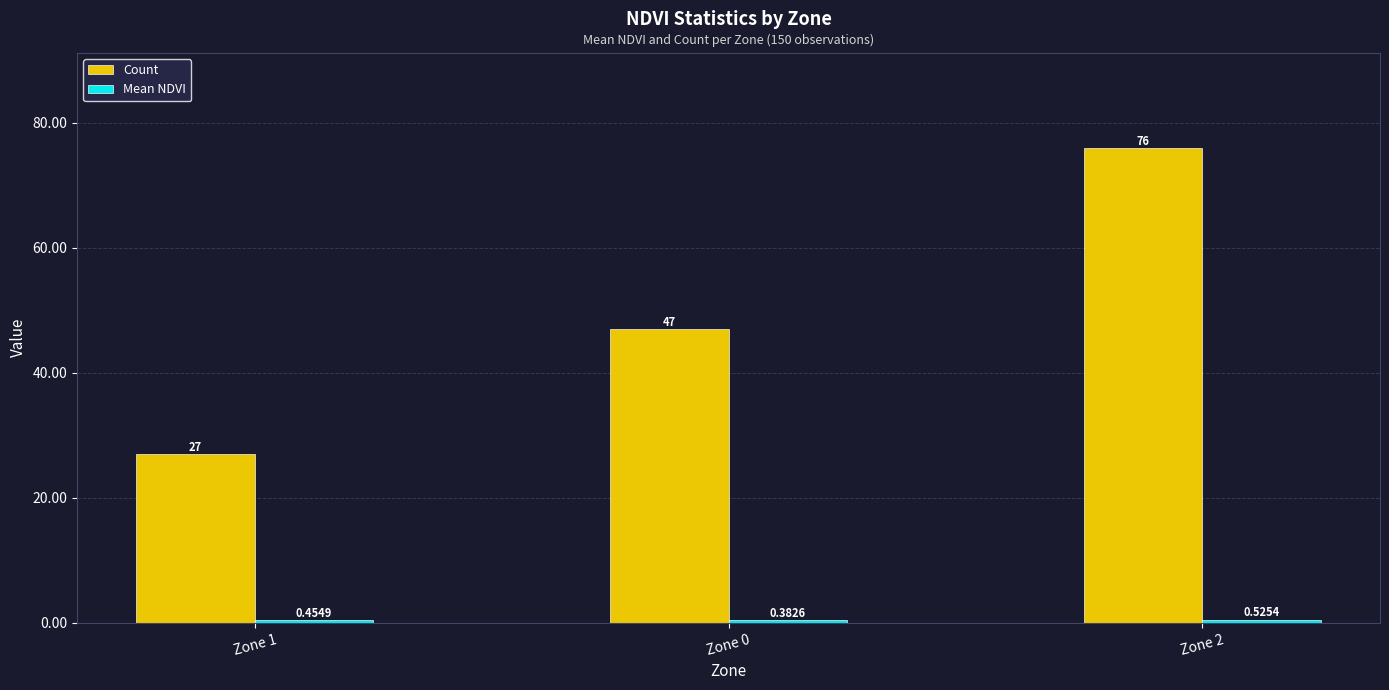

Which series changed the most between Zone 1 and Zone 0?

Count